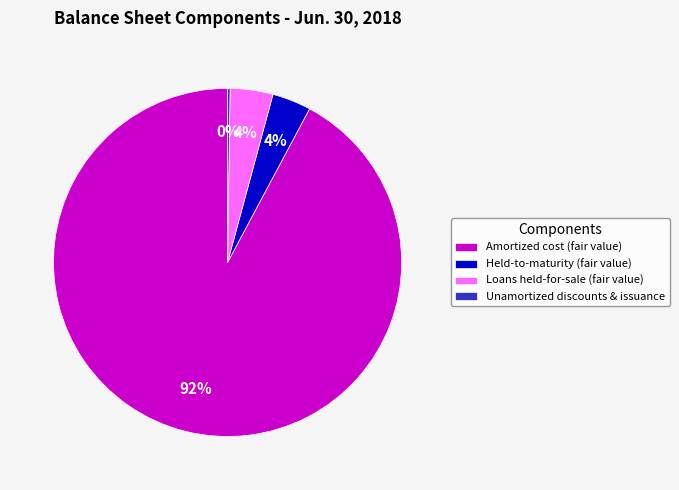

Which slice is the largest?

Amortized cost (fair value)